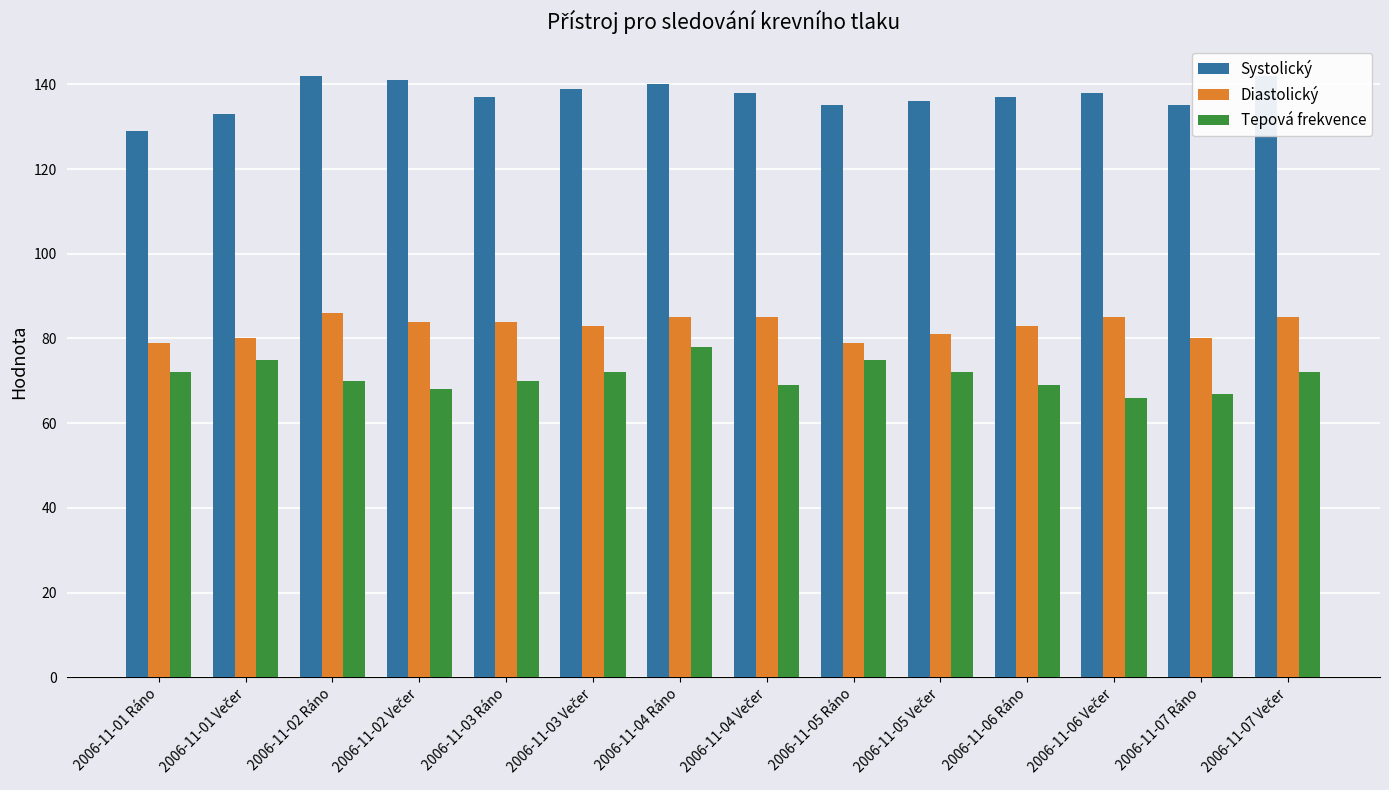

What is the difference between the Diastolický values at 2006-11-02 Ráno and 2006-11-05 Ráno?

7